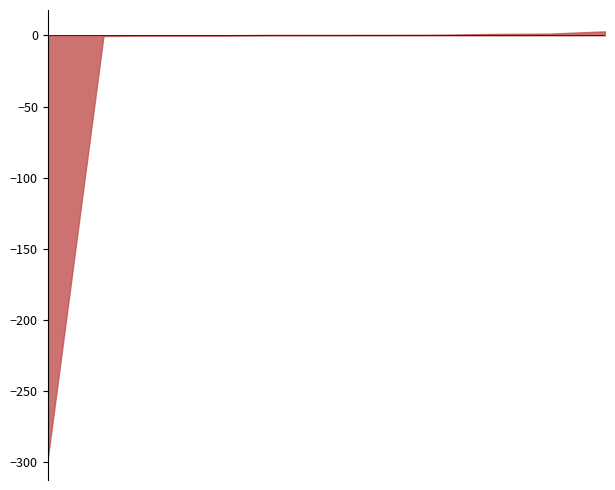

How many points are higher than both their immediate neighbors (excluding endpoints)?

3